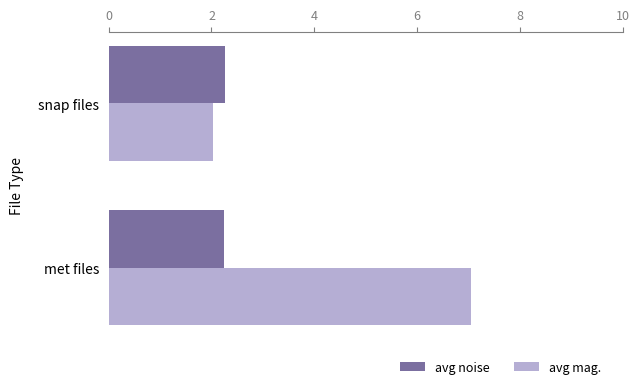

Which series changed the most between met files and snap files?

avg mag.